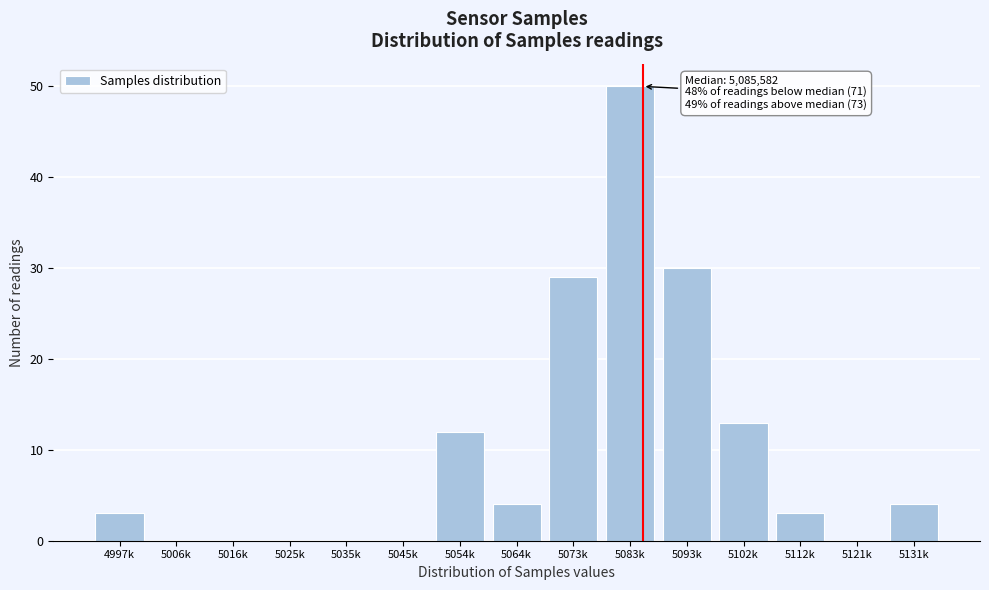

Reading left to right, extract all data points from this chart.

4997k=3	5006k=0	5016k=0	5025k=0	5035k=0	5045k=0	5054k=12	5064k=4	5073k=29	5083k=50	5093k=30	5102k=13	5112k=3	5121k=0	5131k=4